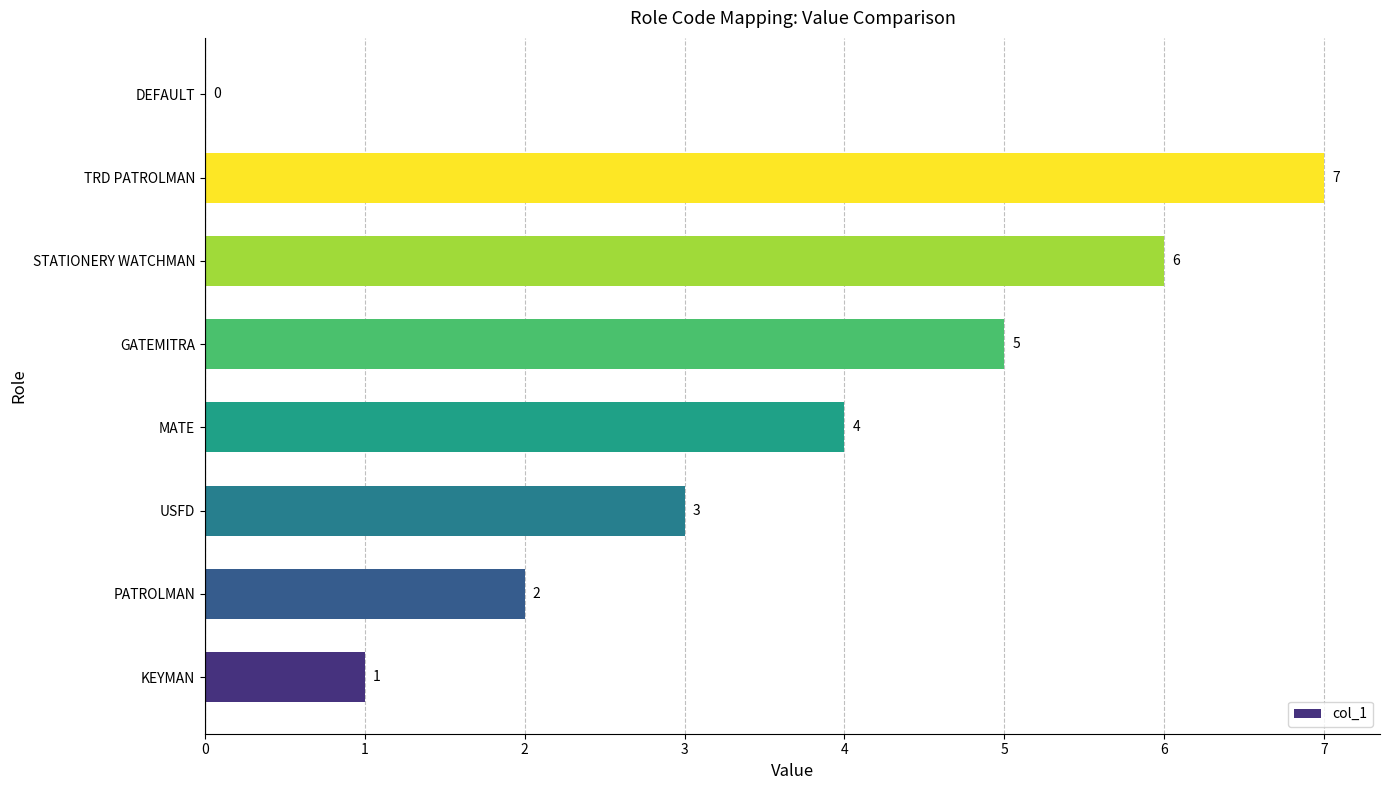

How many values are between 2 and 6?

5